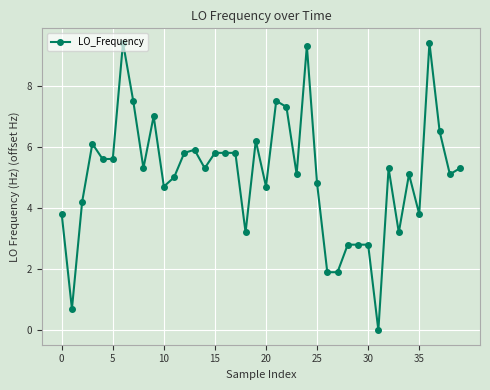

What is the value of the 9th point from the left?

5.3